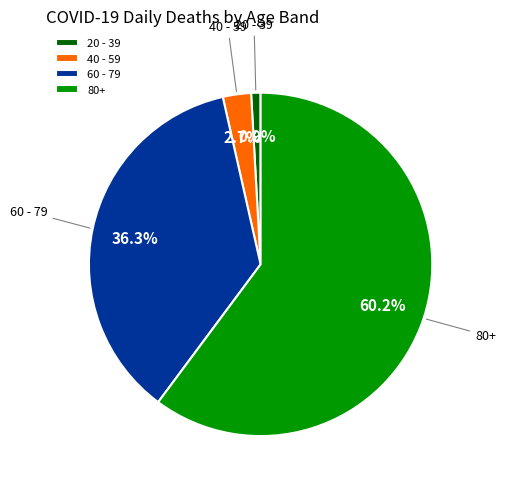

Which slice is the largest?

80+